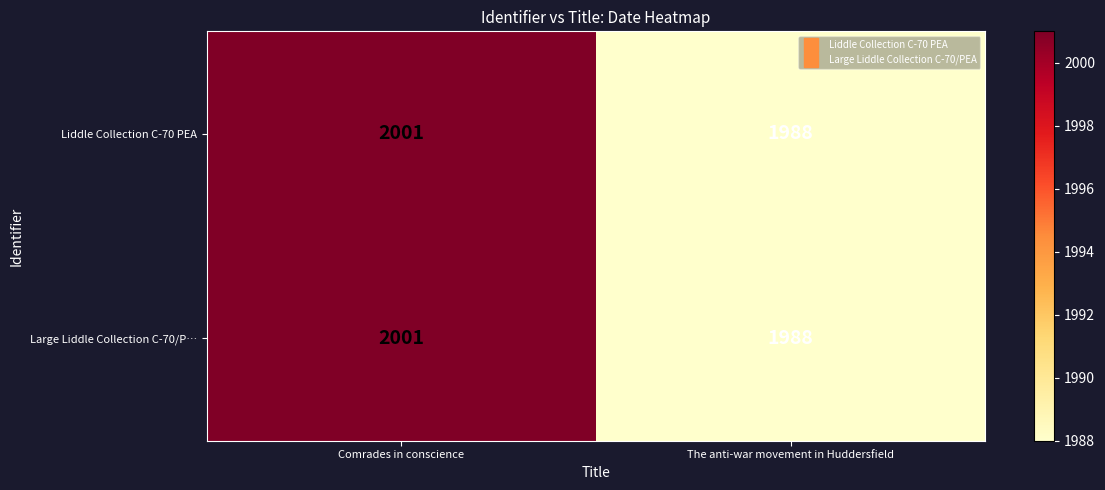

Where is Liddle Collection C-70 PEA nearest to the value 1994?

The anti-war movement in Huddersfield